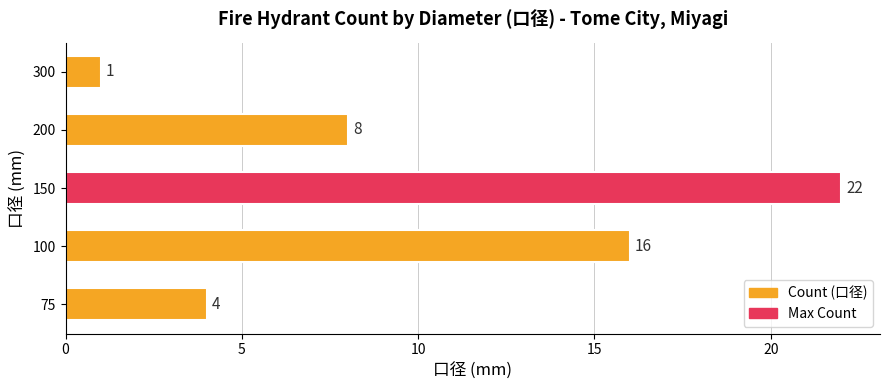

List the labels in order of value, smallest first.

300, 75, 200, 100, 150